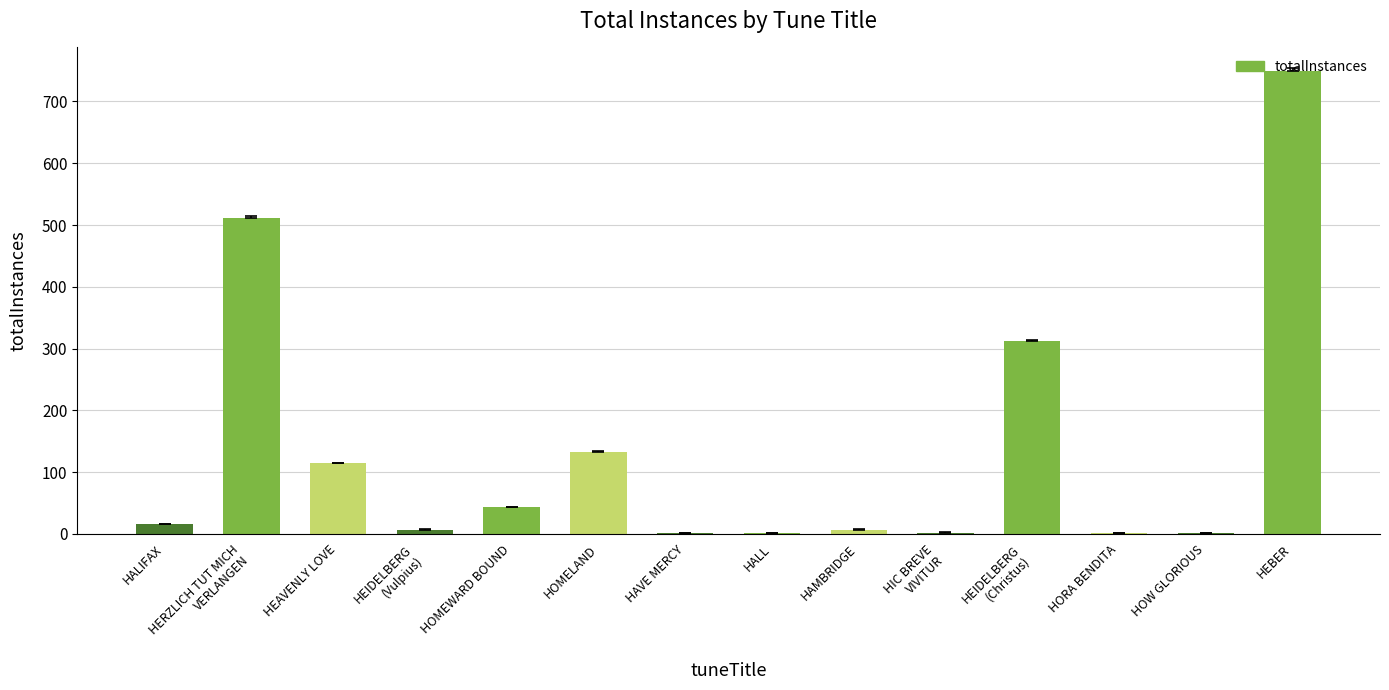

What is the sum of all values?

1900